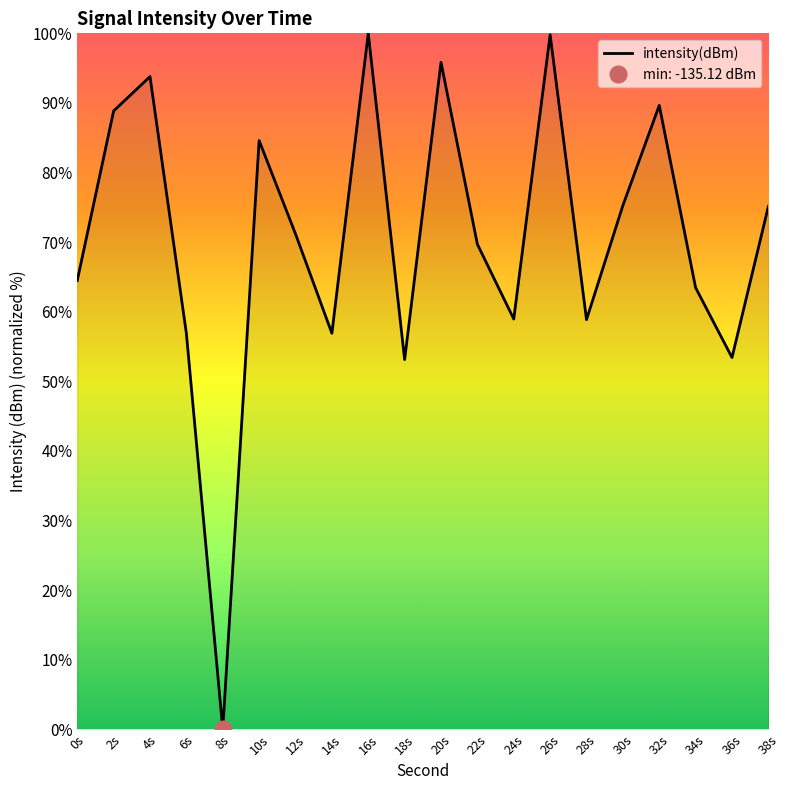

True or false: intensity(dBm) has a value of 71.2 at 12s.

True